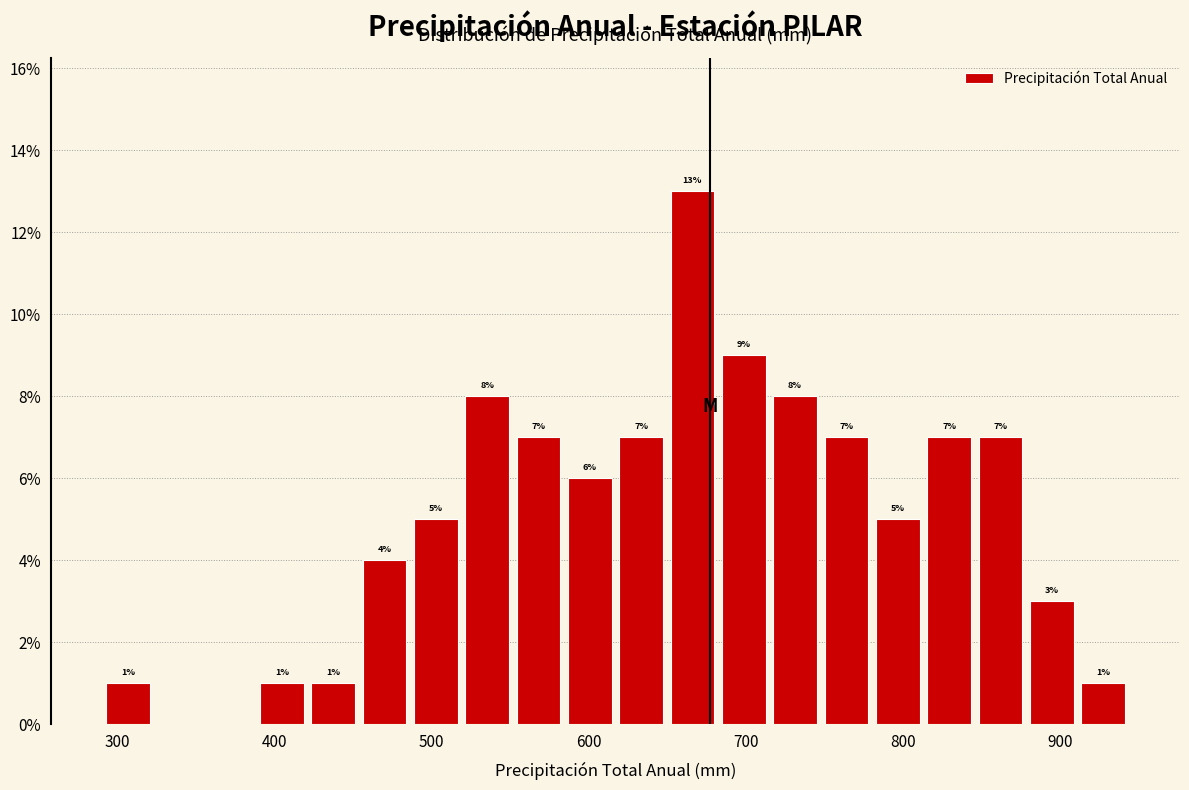

Around what value on the x-axis is the tallest bar? Give the approximate position of its centre, as read against the axis.

670